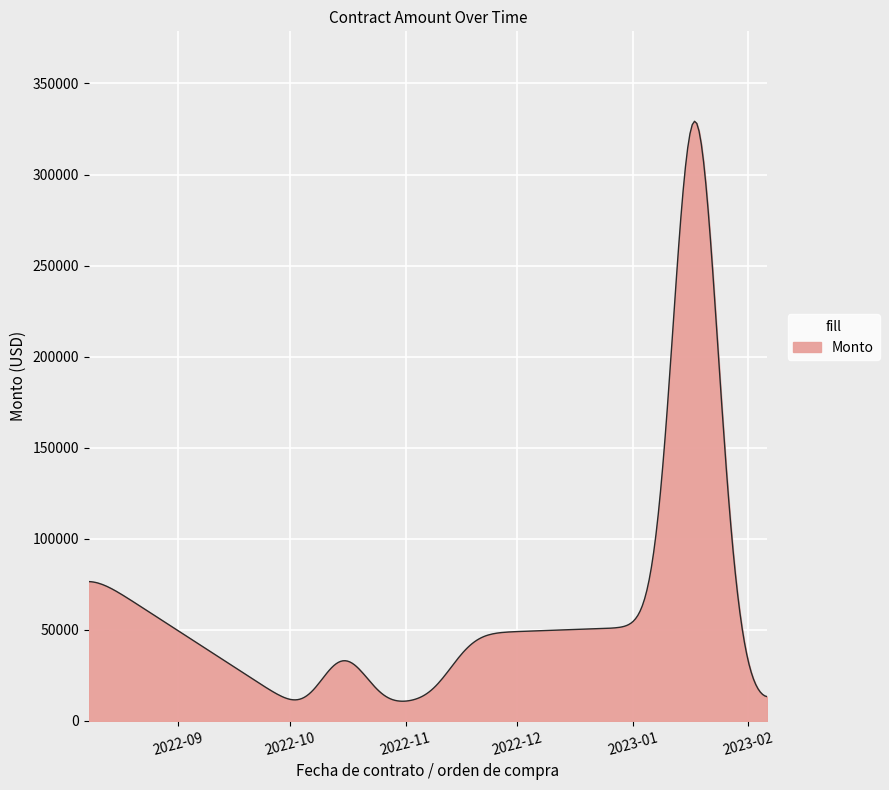

What is the difference between the maximum and minimum values?

318423.4